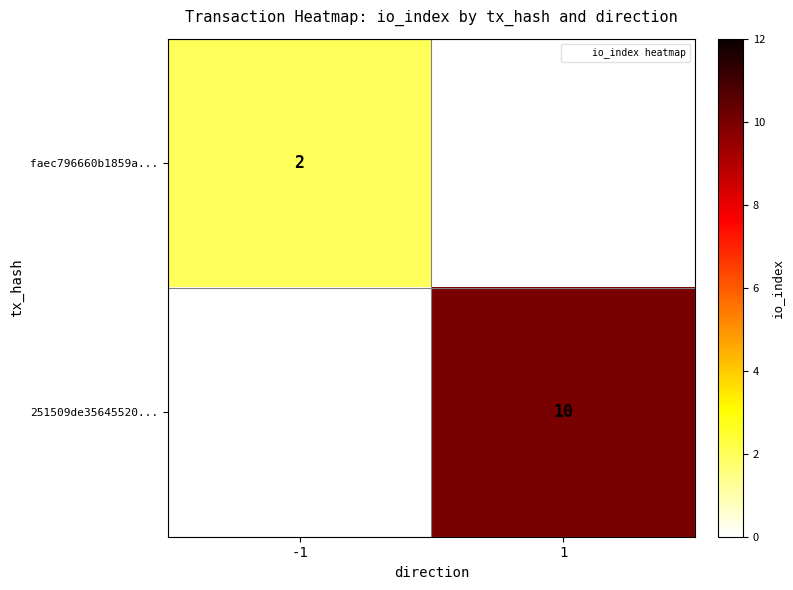

True or false: 251509de35645520... has a value of 10 at 1.

True